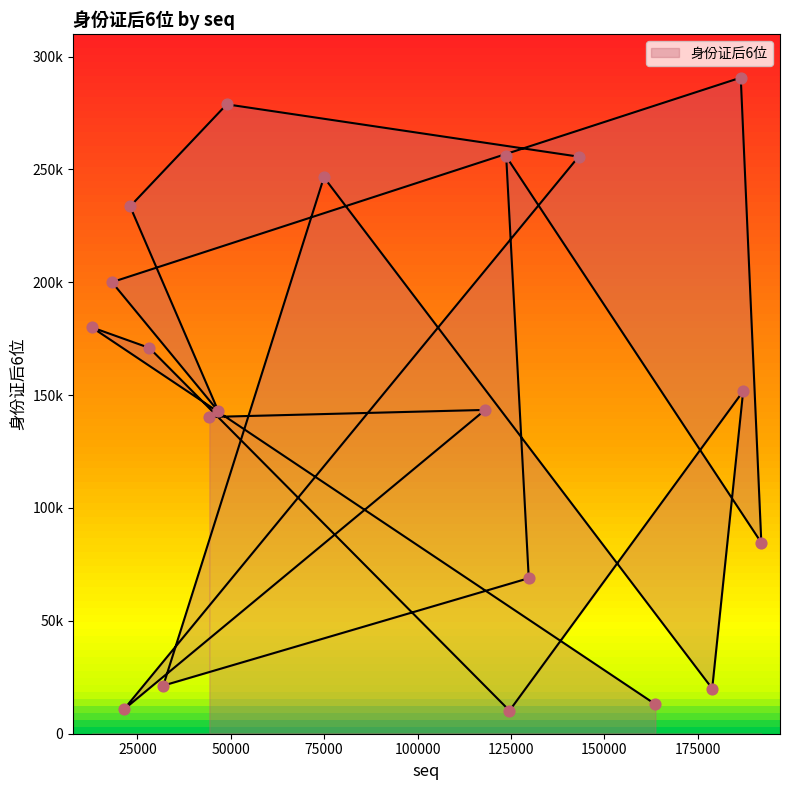

What is the change in value from 44268 to 186512?

+150338